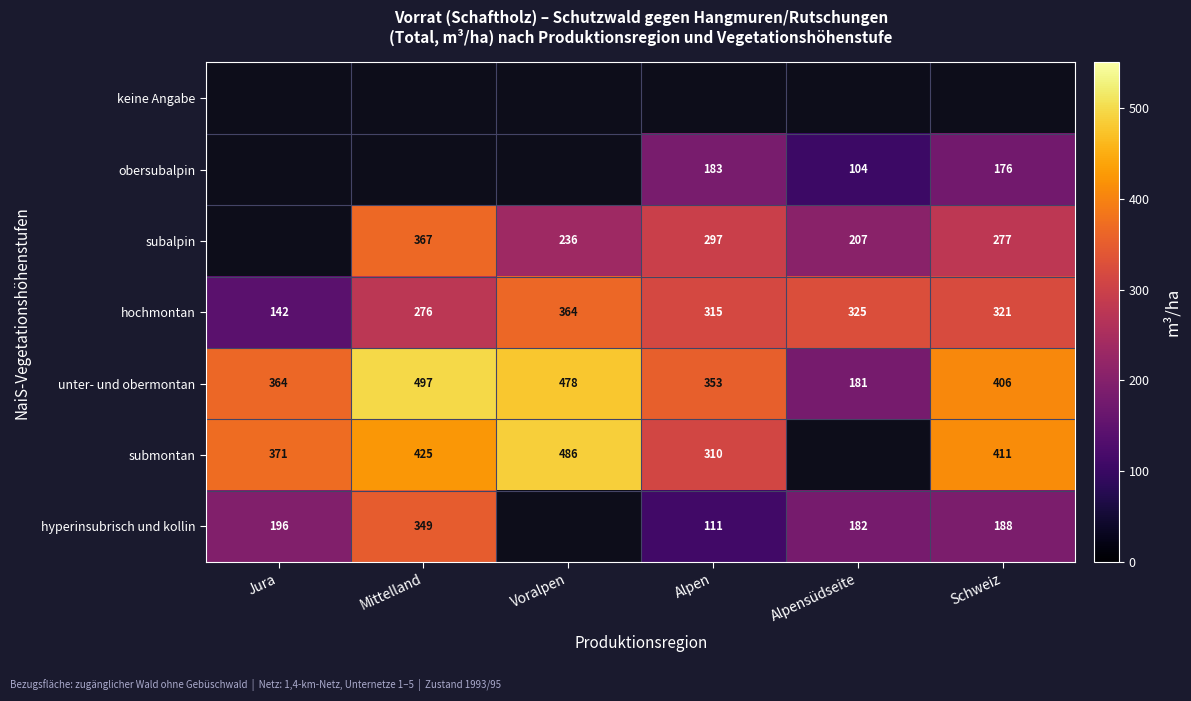

The obersubalpin series shows 52.2 at Alpensüdseite. True or false?

False